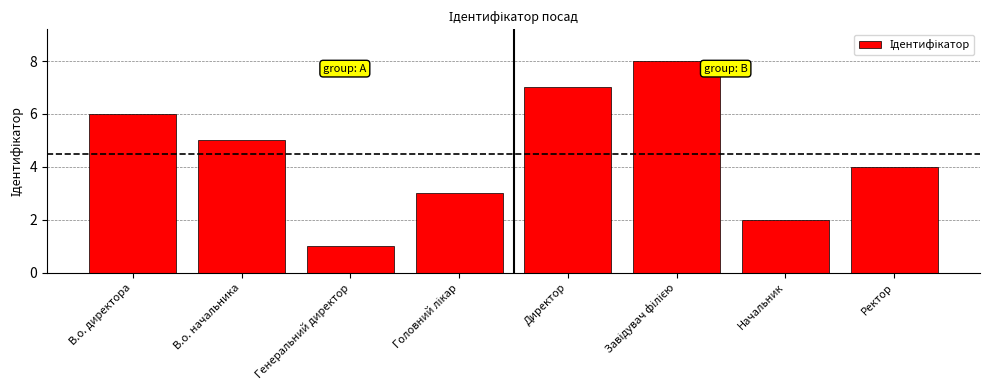

Reading right to left, extract all data points from this chart.

4	2	8	7	3	1	5	6